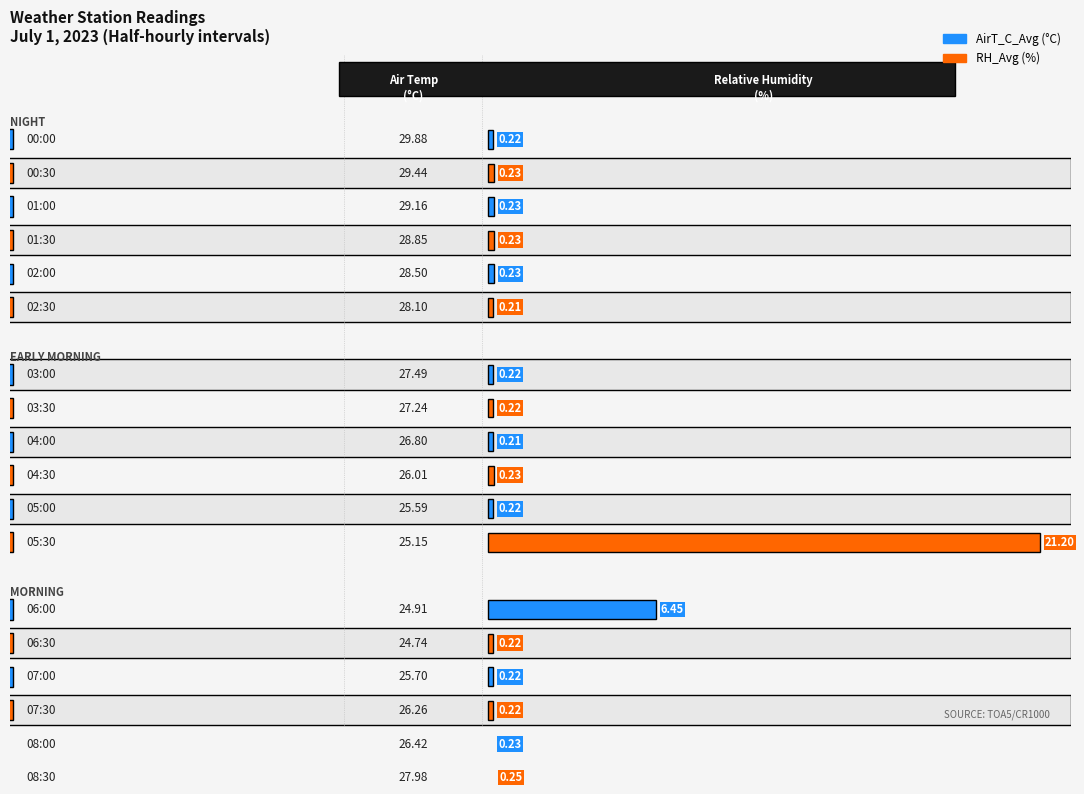

At 00:00, list the series in order from largest to smallest.

AirT_C_Avg, RH_Avg